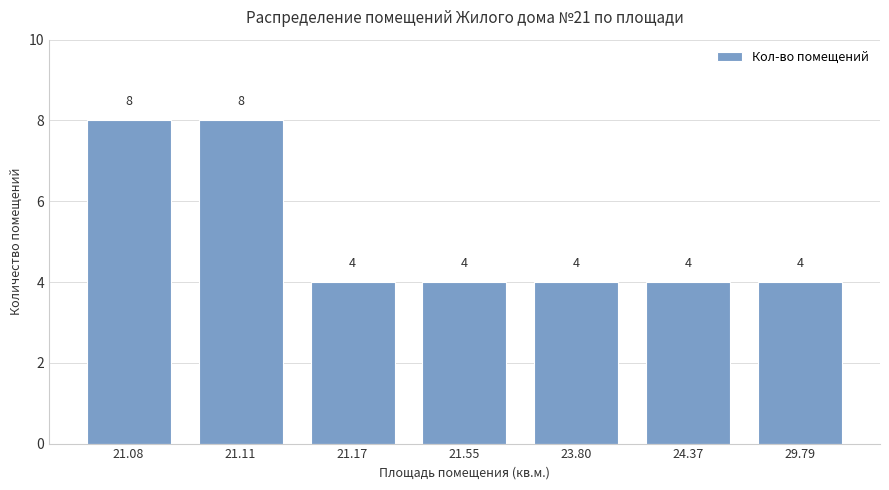

Reading right to left, transcribe all the data shown in this chart.

29.79=4	24.37=4	23.80=4	21.55=4	21.17=4	21.11=8	21.08=8